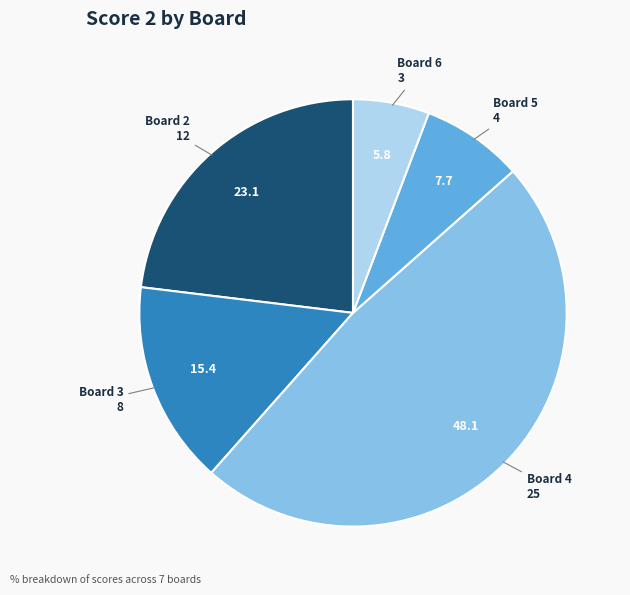

Is there a majority slice in this chart?

No